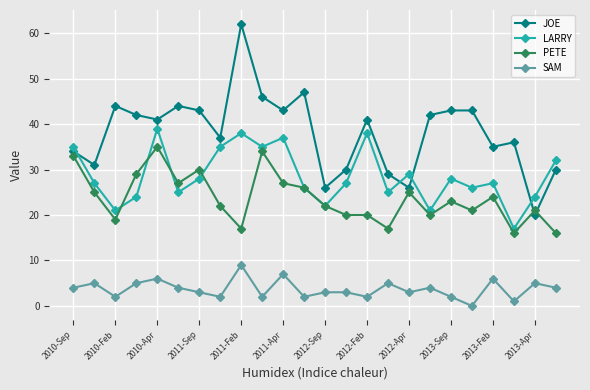

How many categories are shown in the chart?

24